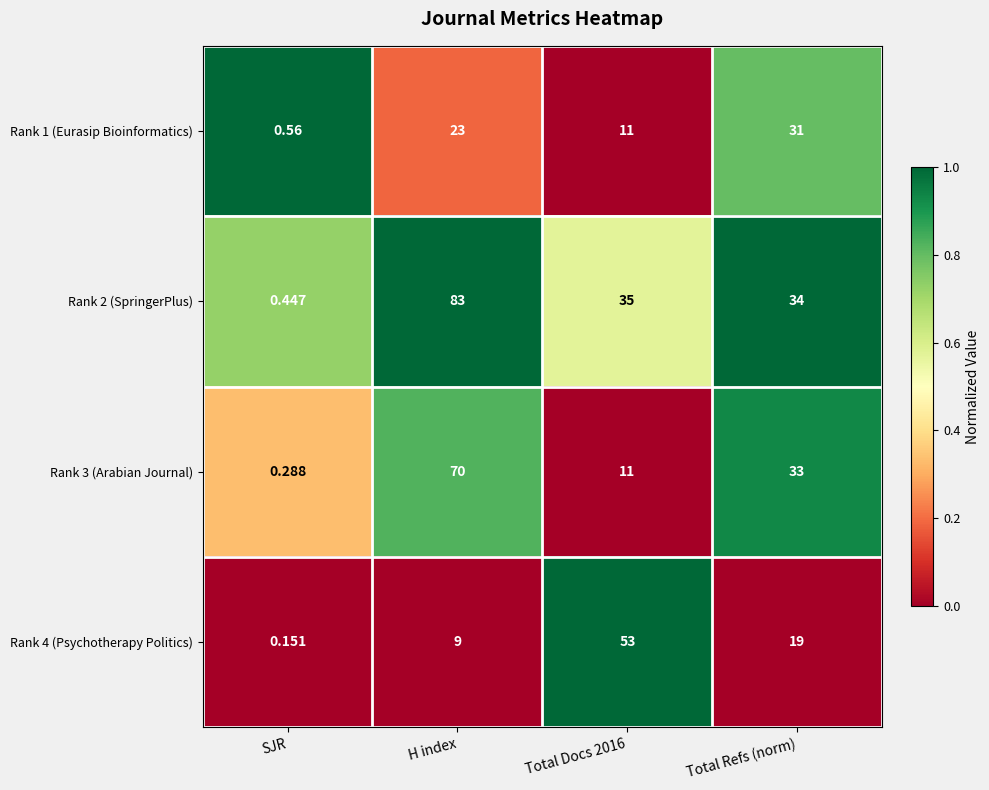

At how many categories does at least one series exceed 0?

4